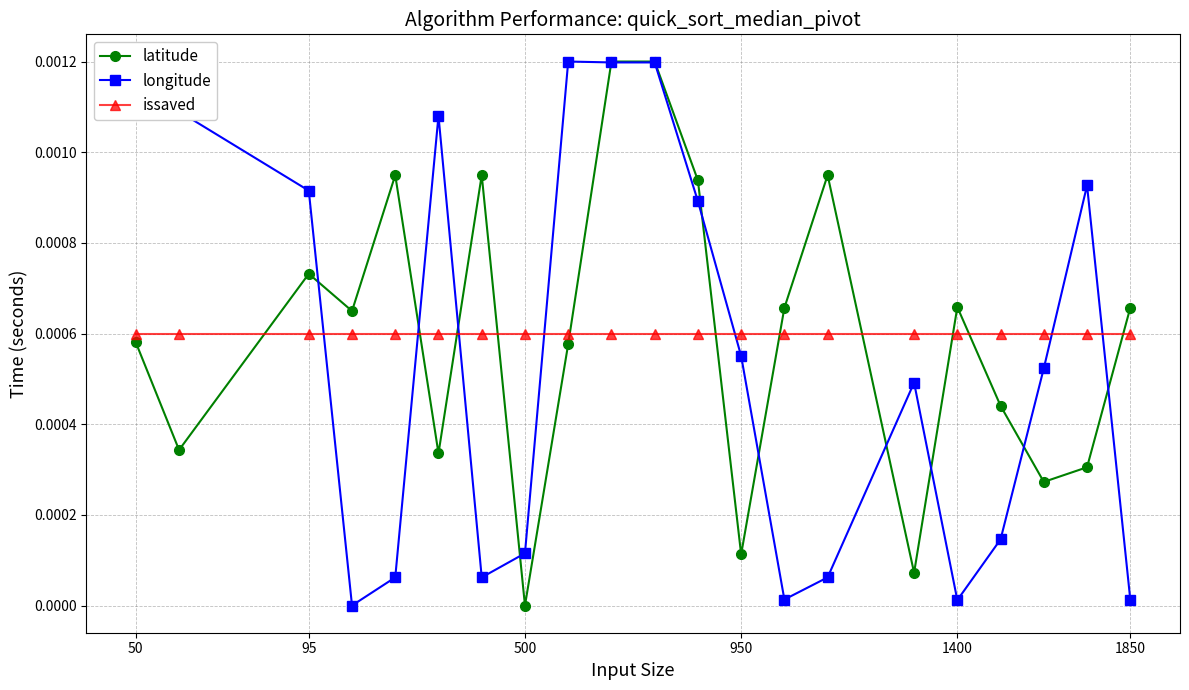

True or false: issaved and longitude intersect in this chart.

True